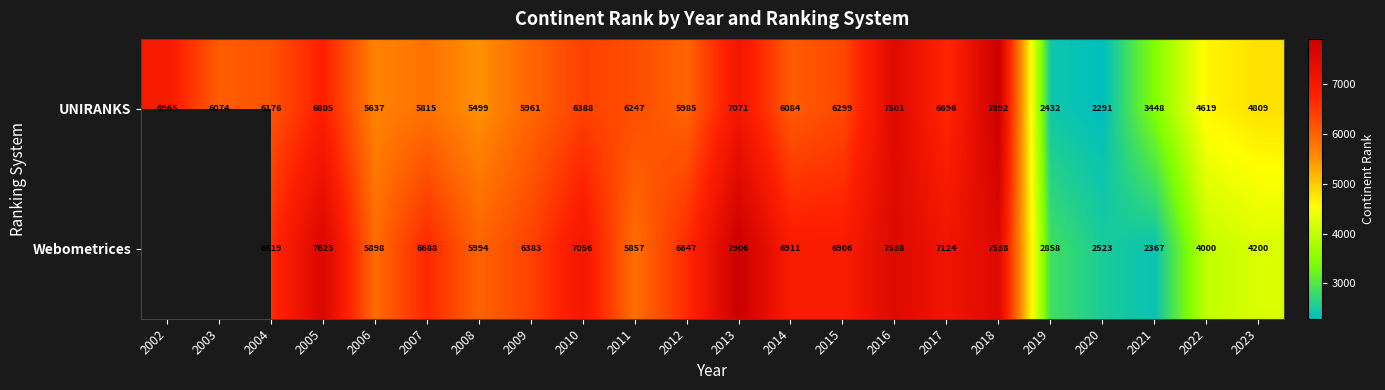

At which label is UNIRANKS closest to 5091?

2023